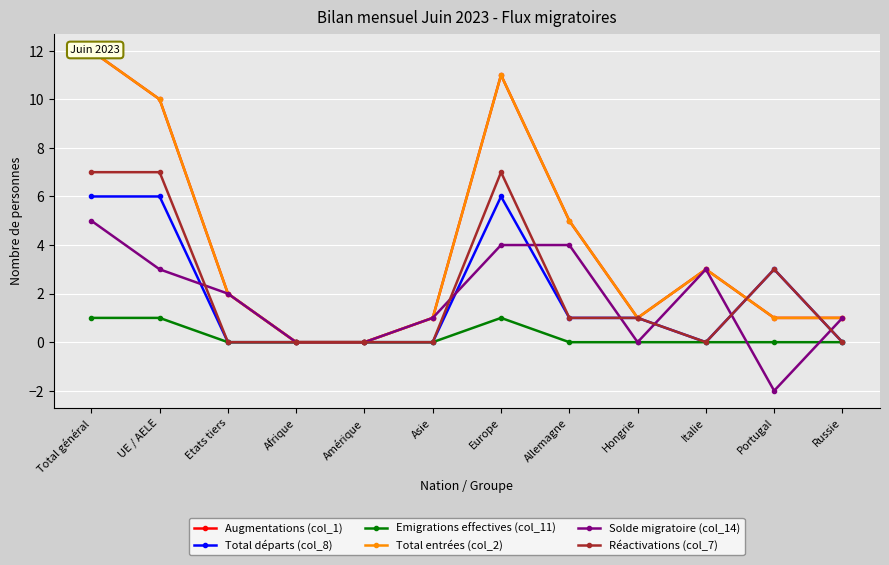

What position from the right is Portugal?

2